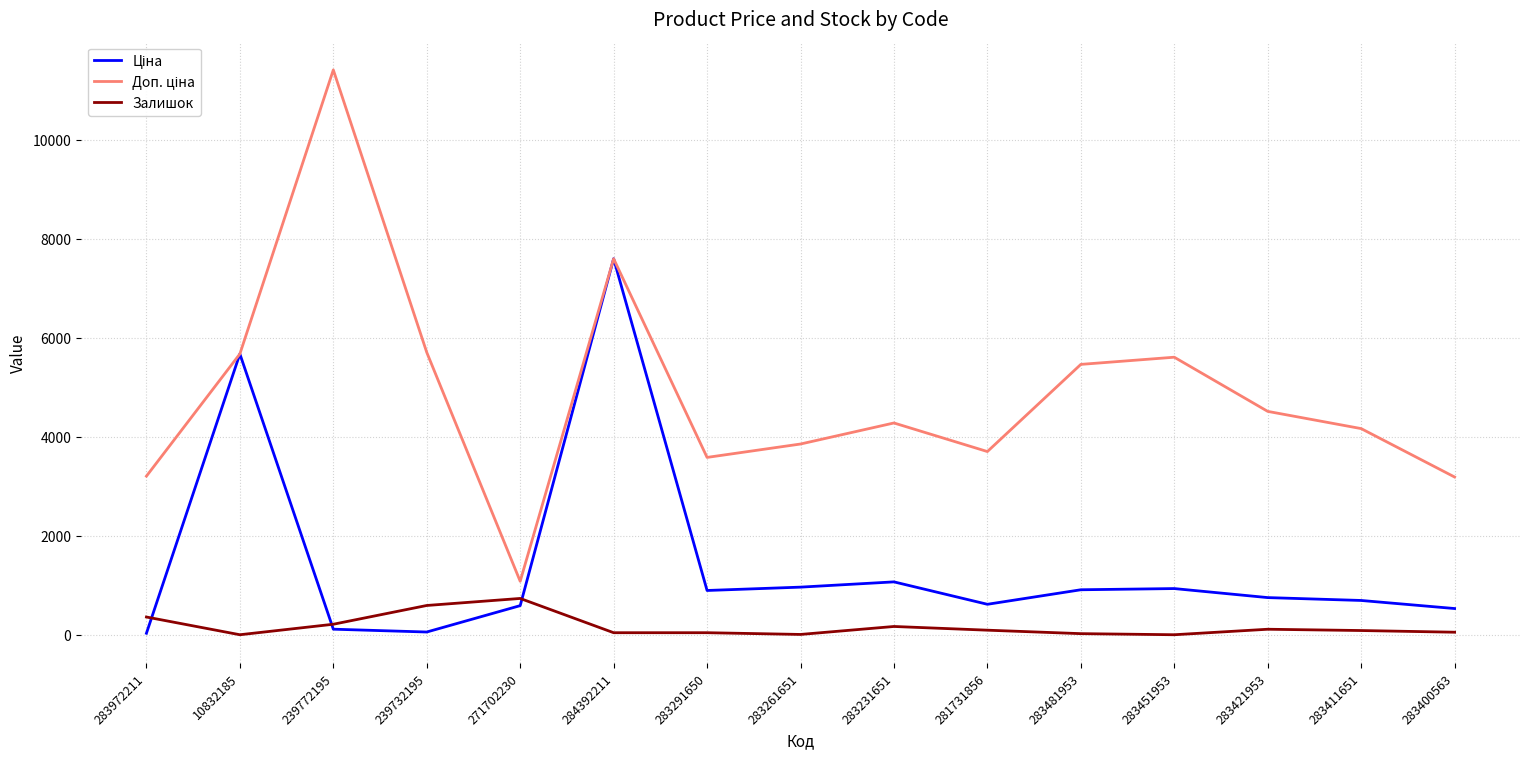

At which category is the sum across all series the highest?

284392211